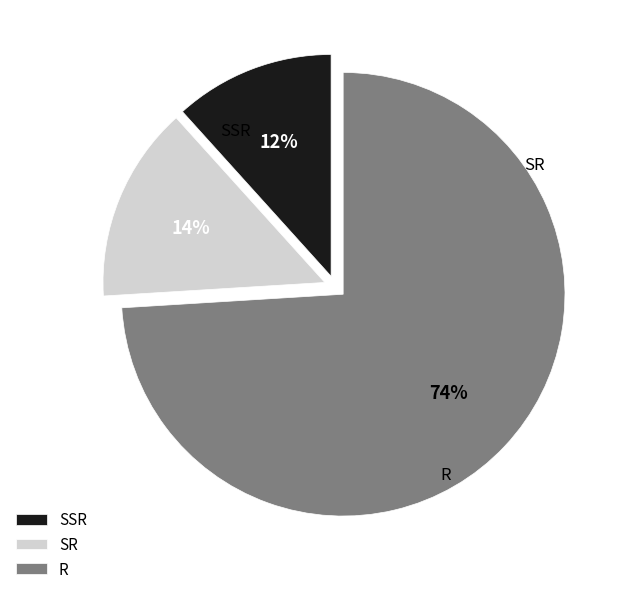

Between SR and SSR, which is larger?

SR